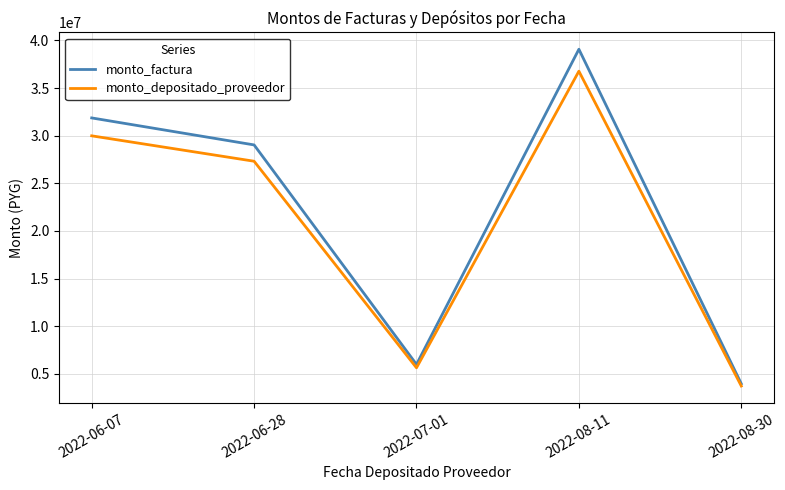

At which category is the sum across all series the highest?

2022-08-11